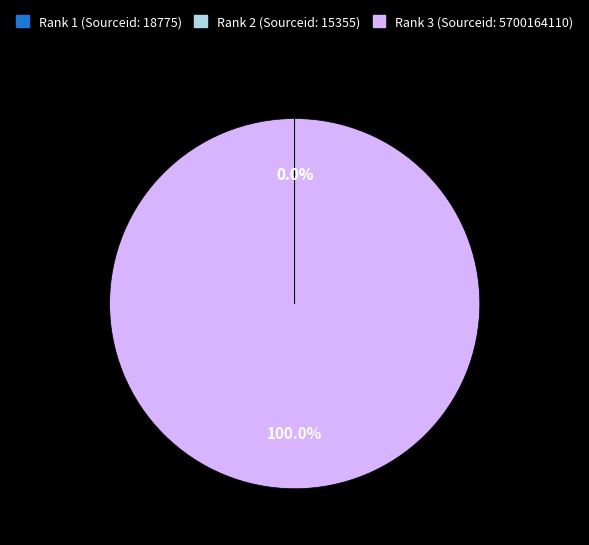

Which slice is the largest?

Rank 3 (Sourceid: 5700164110)